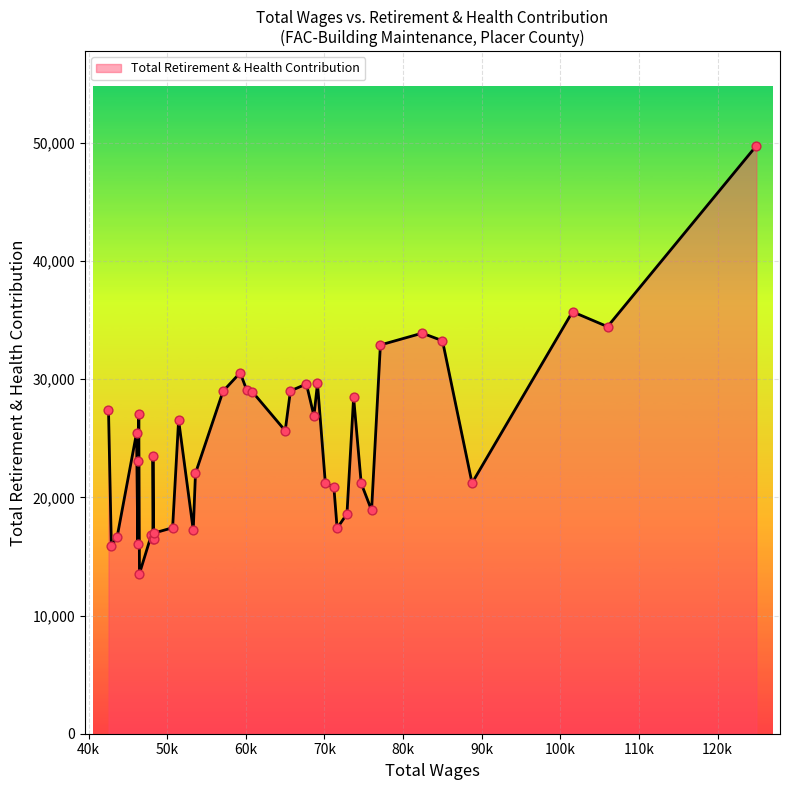

What is the smallest value displayed?

13546